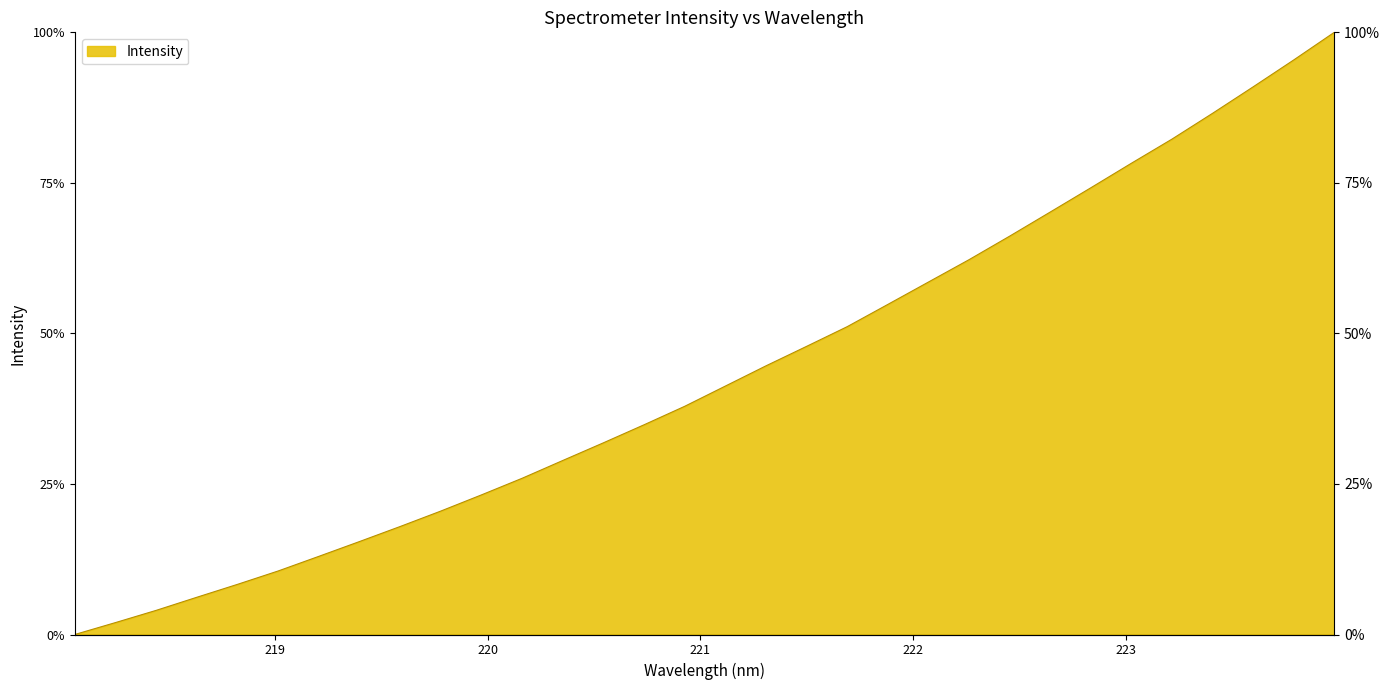

Rank the categories by value from lowest to highest.

218.0596, 218.2508, 218.442, 218.6332, 218.8244, 219.0156, 219.2067, 219.3979, 219.589, 219.7801, 219.9712, 220.1623, 220.3533, 220.5444, 220.7354, 220.9264, 221.1174, 221.3083, 221.4993, 221.6902, 221.8812, 222.0721, 222.263, 222.4538, 222.6447, 222.8355, 223.0264, 223.2172, 223.408, 223.5987, 223.7895, 223.9802